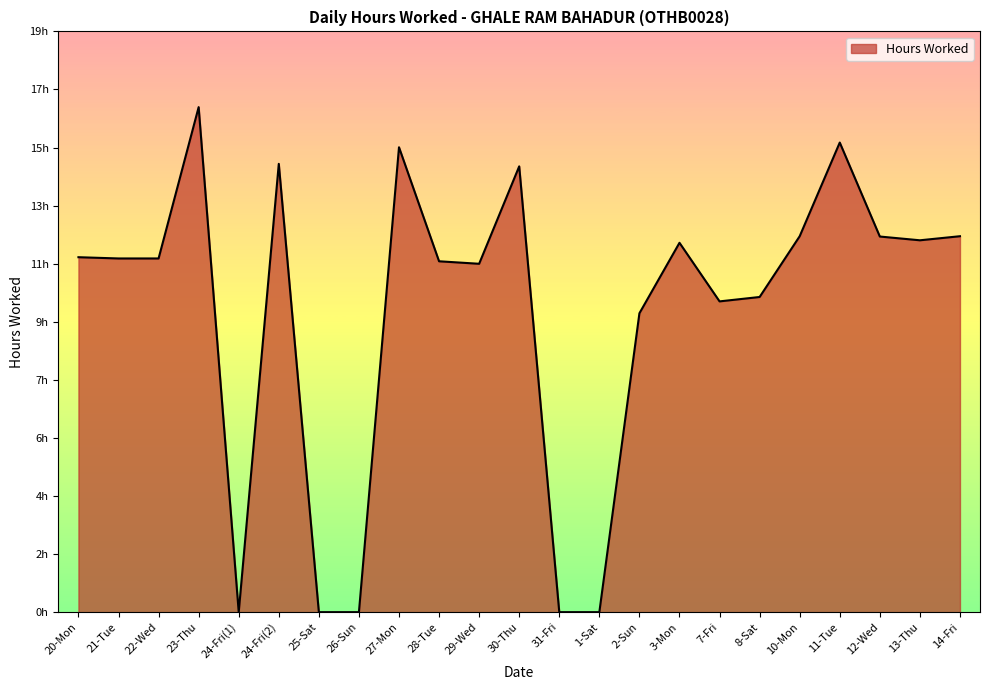

Does the chart display data point markers on the line(s)?

No